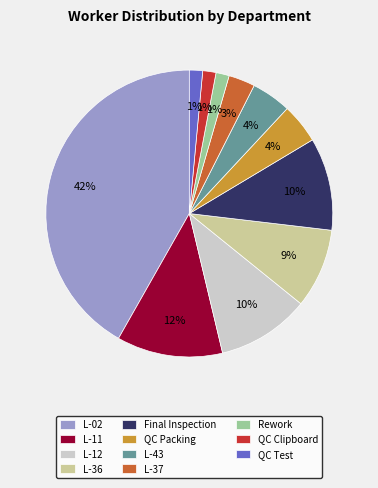

Which has a higher value, L-12 or Rework?

L-12